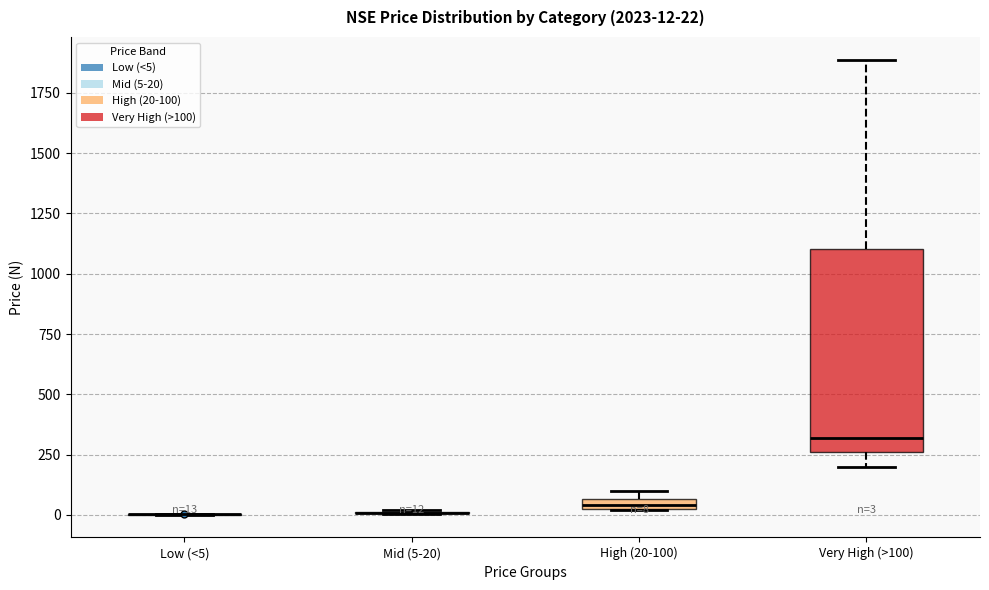

Which box is the tallest, from its lower edge to its upper edge?

Very High (>100)